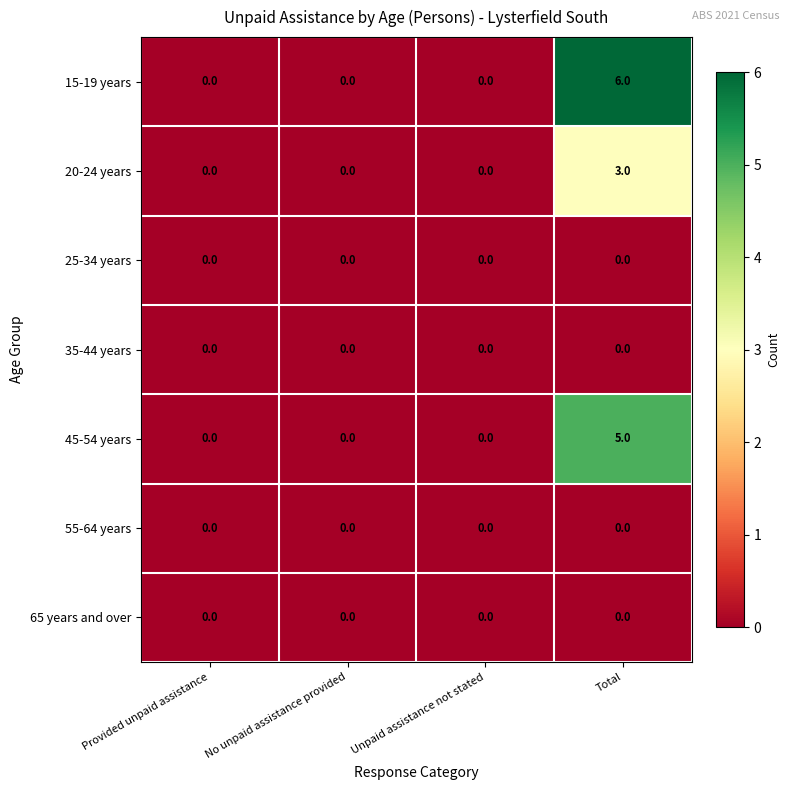

What is the greatest value displayed?

6